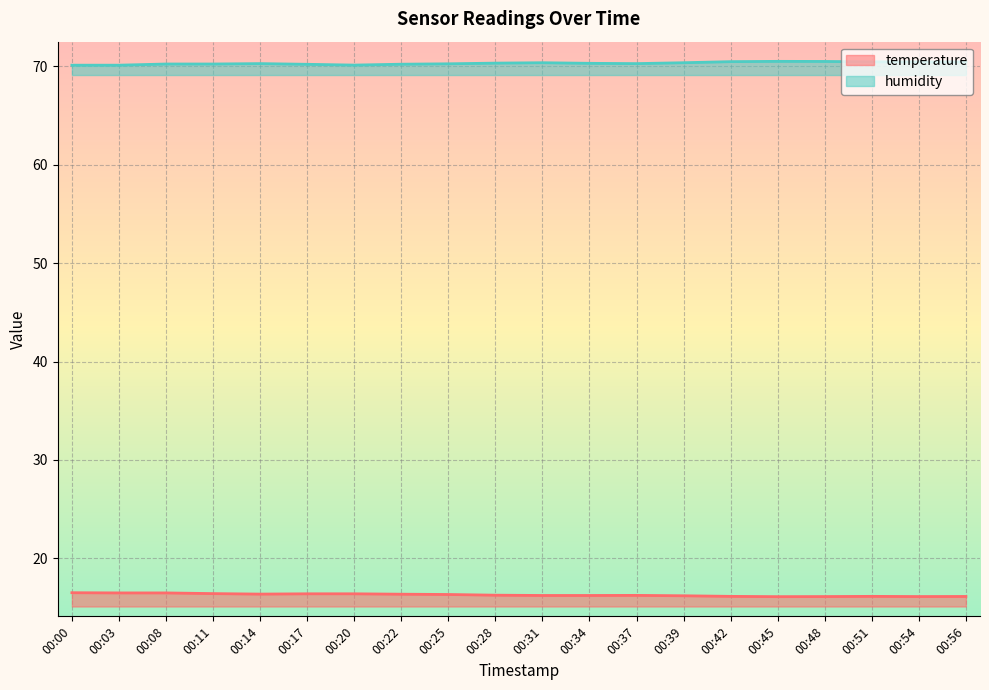

Reading left to right, what are all the values shown in this chart?

temperature: 16.5	16.5	16.5	16.4	16.4	16.4	16.4	16.4	16.3	16.3	16.2	16.2	16.2	16.2	16.1	16.1	16.1	16.1	16.1	16.1
humidity: 70.1	70.1	70.2	70.2	70.3	70.2	70.1	70.2	70.2	70.3	70.4	70.3	70.3	70.4	70.5	70.5	70.5	70.5	70.4	70.4